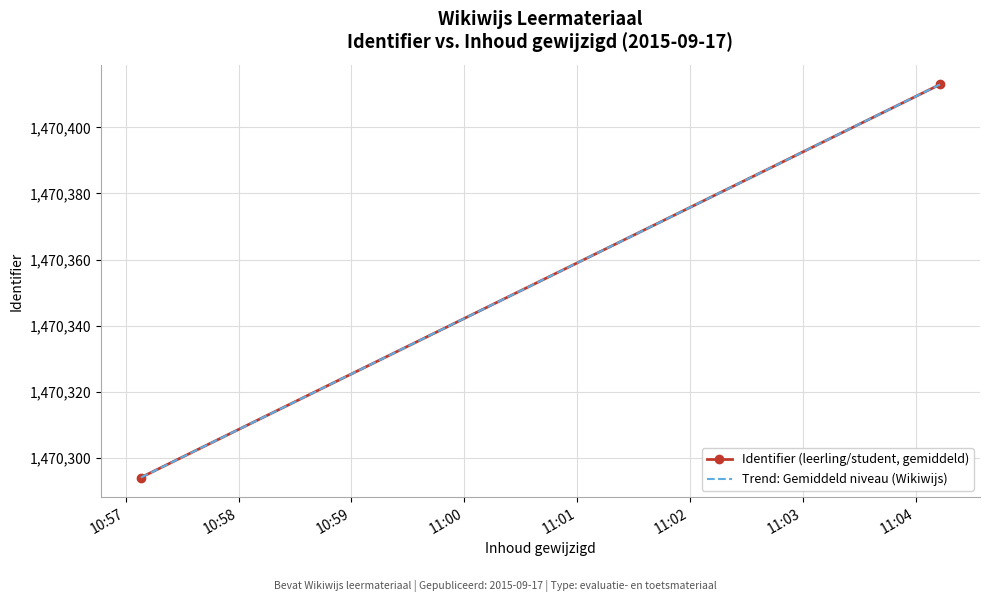

Read the value at 2015-09-17 10:57:08, to the nearest 50.

1470300